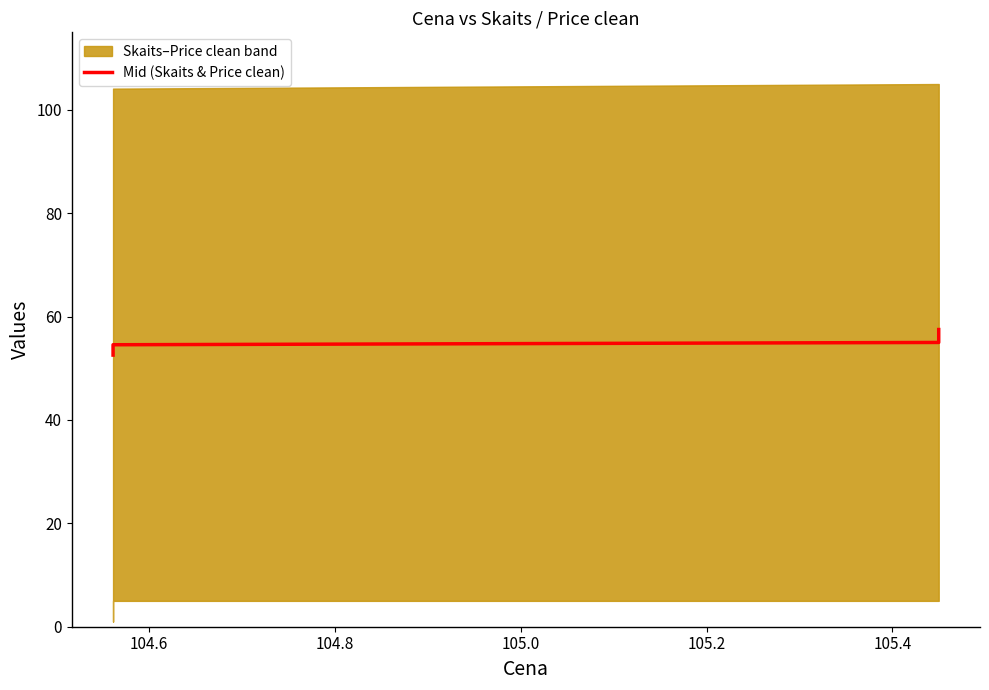

What is the difference between the values at 104.6 and 105.0?

0.4